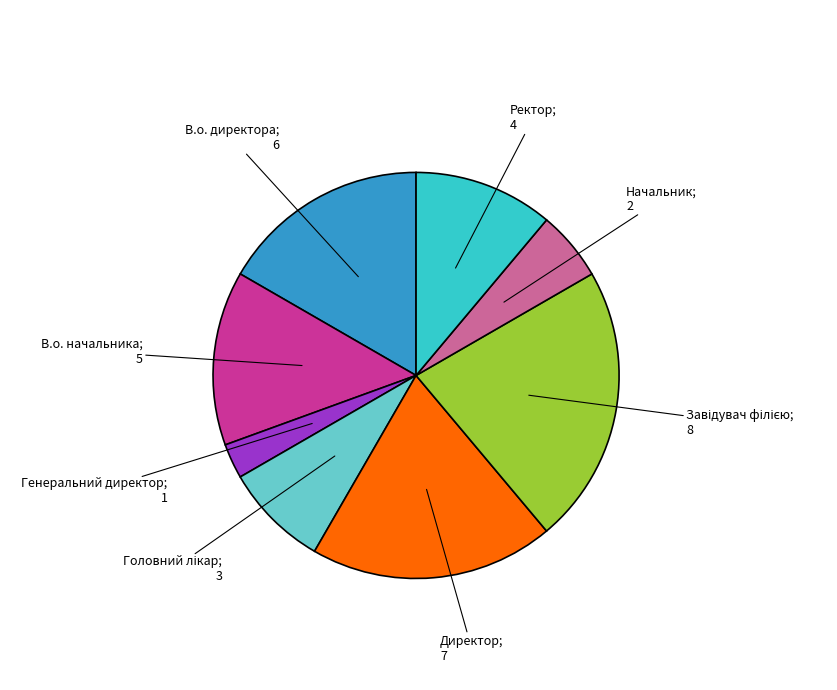

Is there any slice that represents more than half of the pie?

No